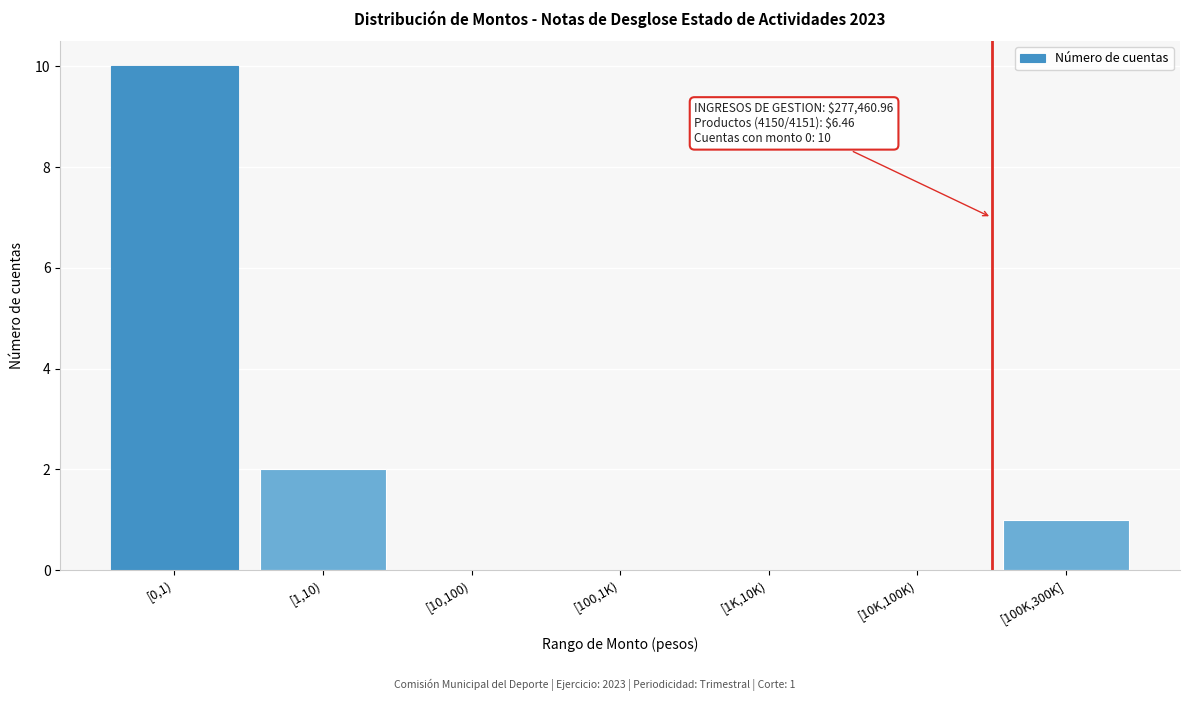

Reading left to right, transcribe all the data shown in this chart.

[0,1)=10	[1,10)=2	[10,100)=0	[100,1K)=0	[1K,10K)=0	[10K,100K)=0	[100K,300K]=1